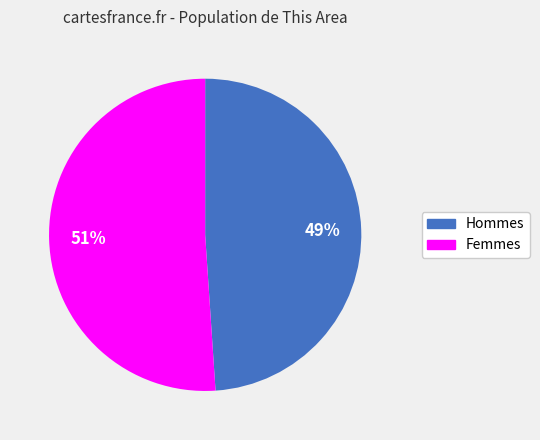

To the nearest percent, what is the average slice percentage?

50%